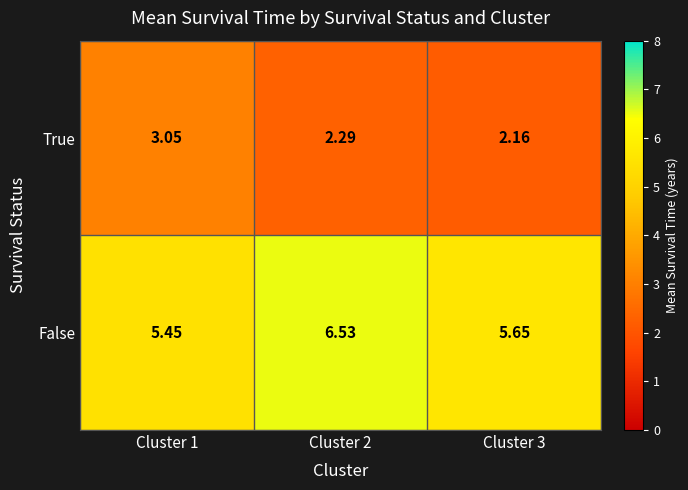

List the series in order of their overall mean, highest first.

False, True